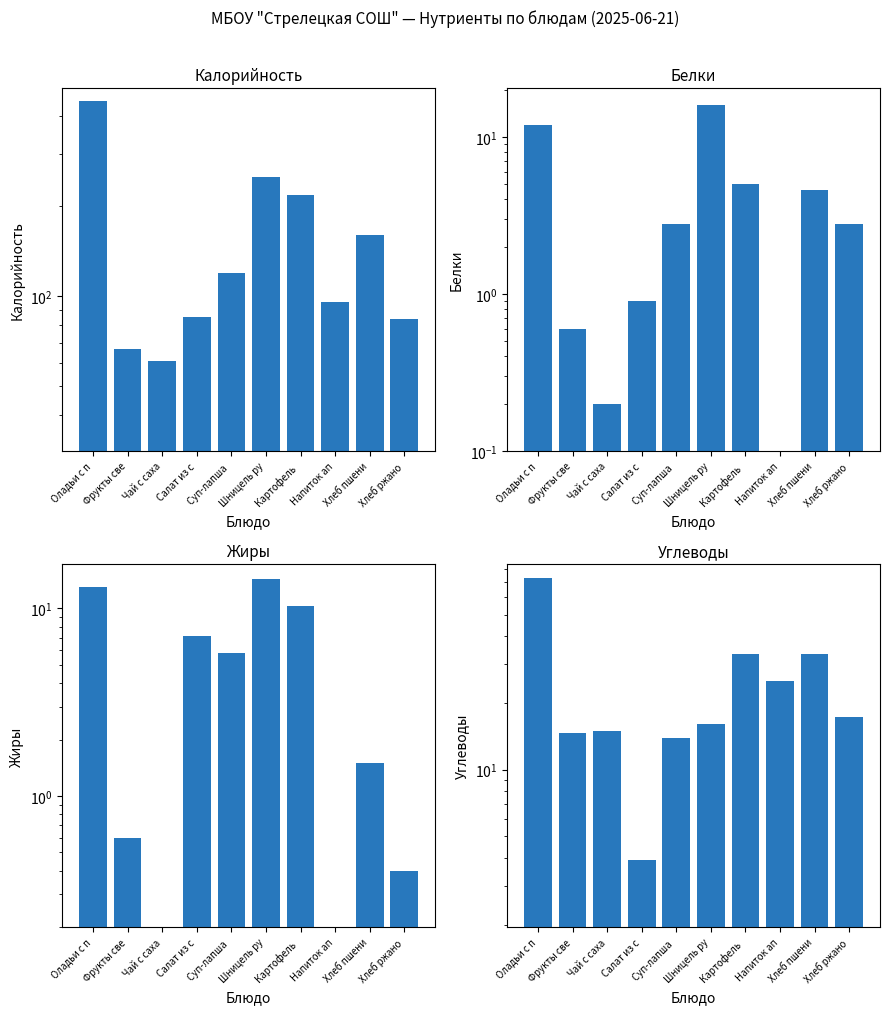

Which series has the largest total across all categories?

Калорийность